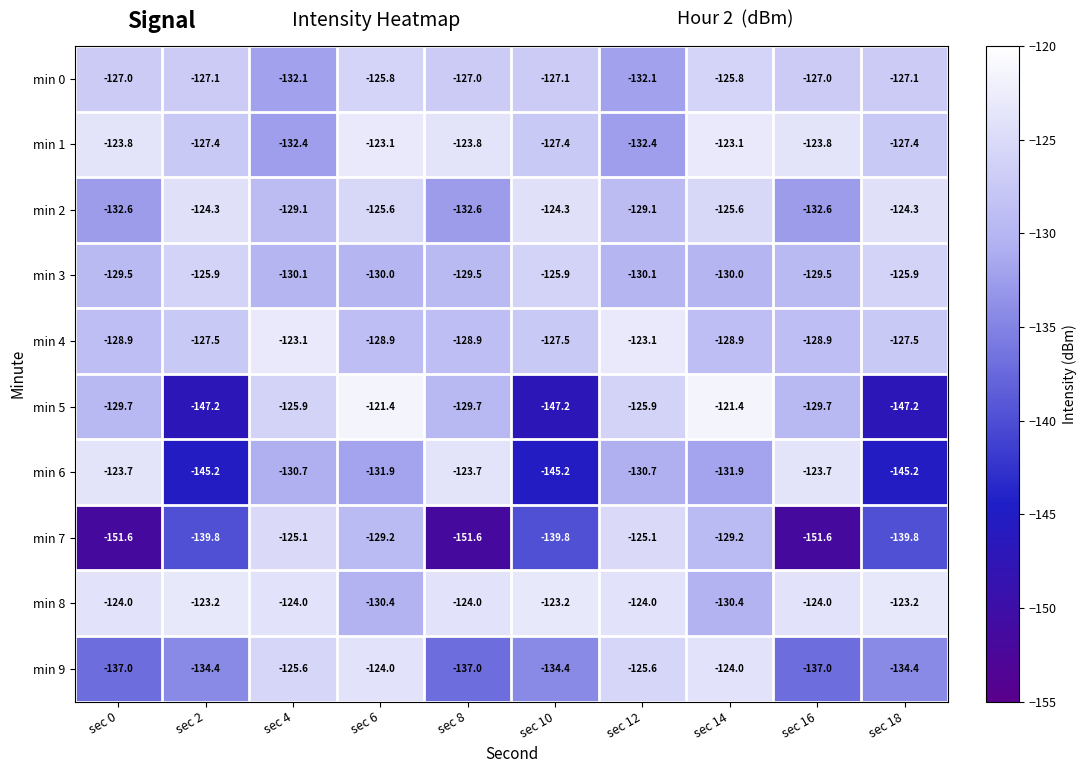

What is the total value across all series at sec 2?

-1322.0